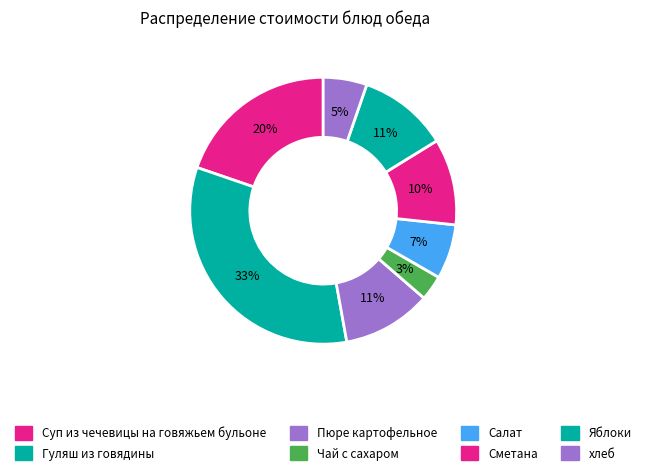

How many slices are in this pie chart?

8